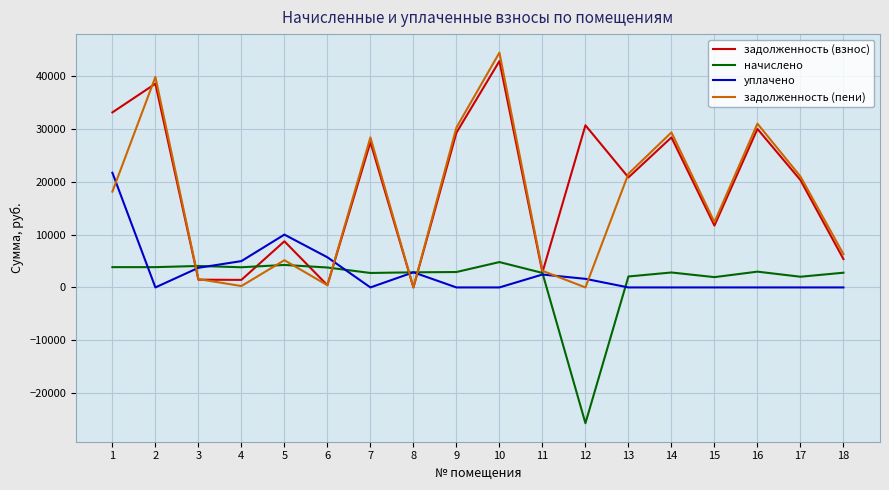

What are all the series names shown in the legend?

задолженность (взнос), начислено, уплачено, задолженность (пени)